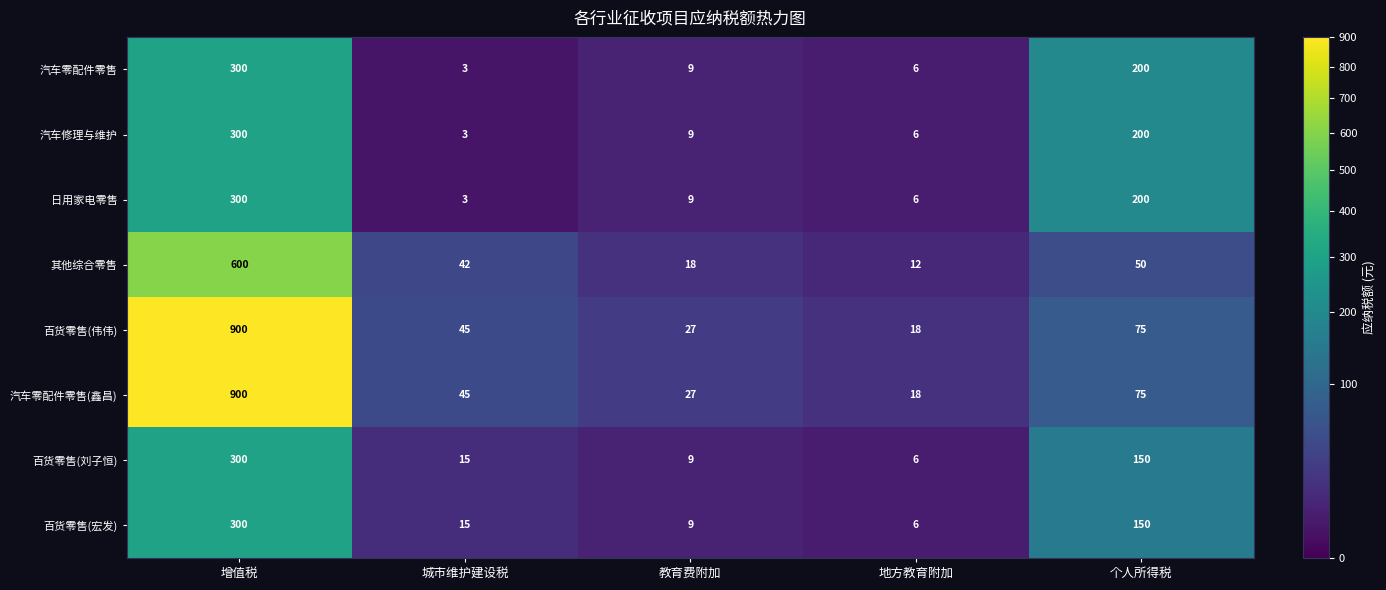

True or false: 百货零售(宏发) has a value of 9 at 地方教育附加.

False